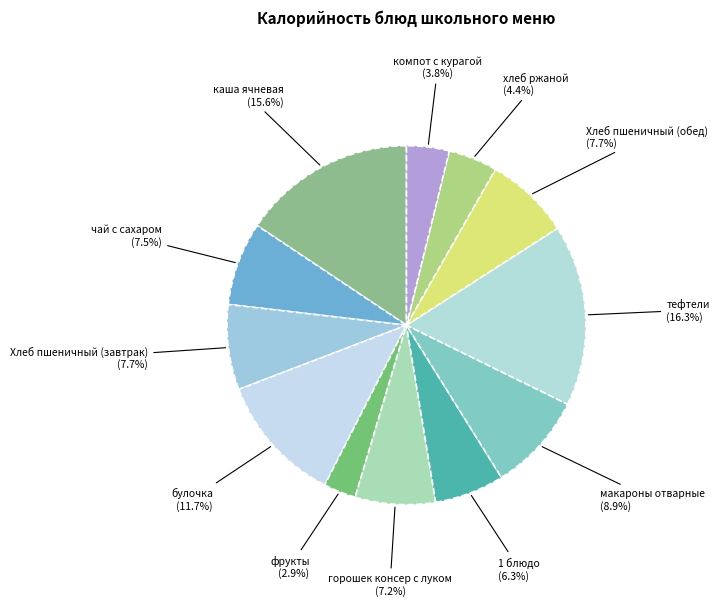

How many segments does this pie chart have?

12